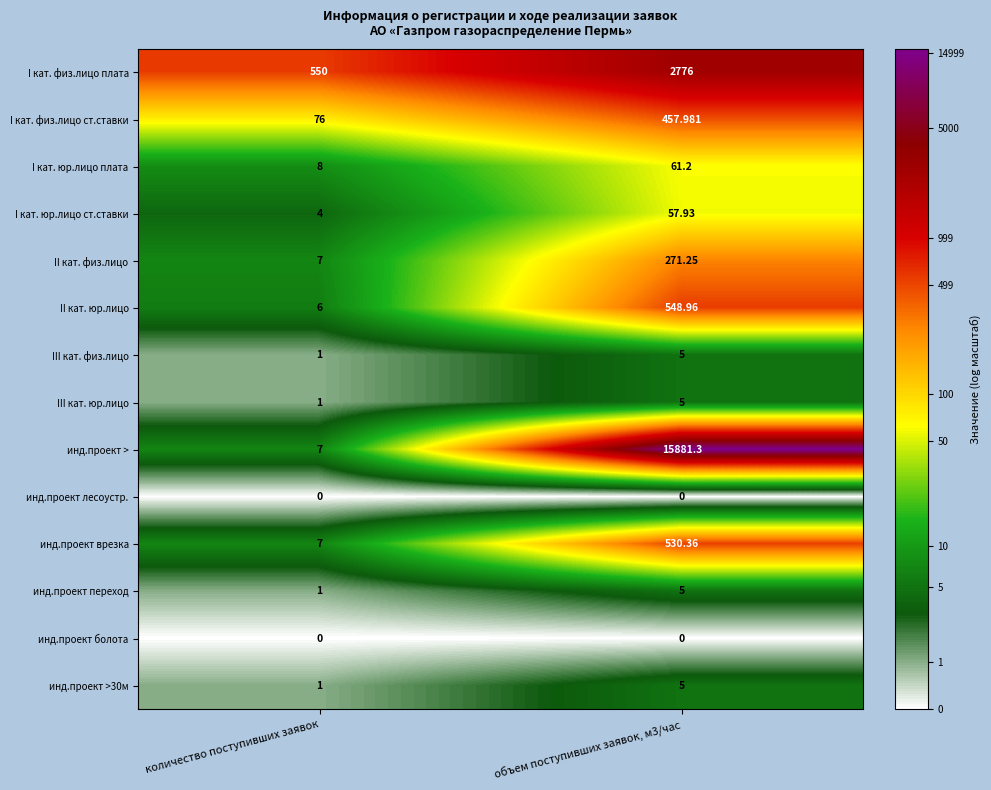

What is the spread (max minus min) of values at количество поступивших заявок?

550.0